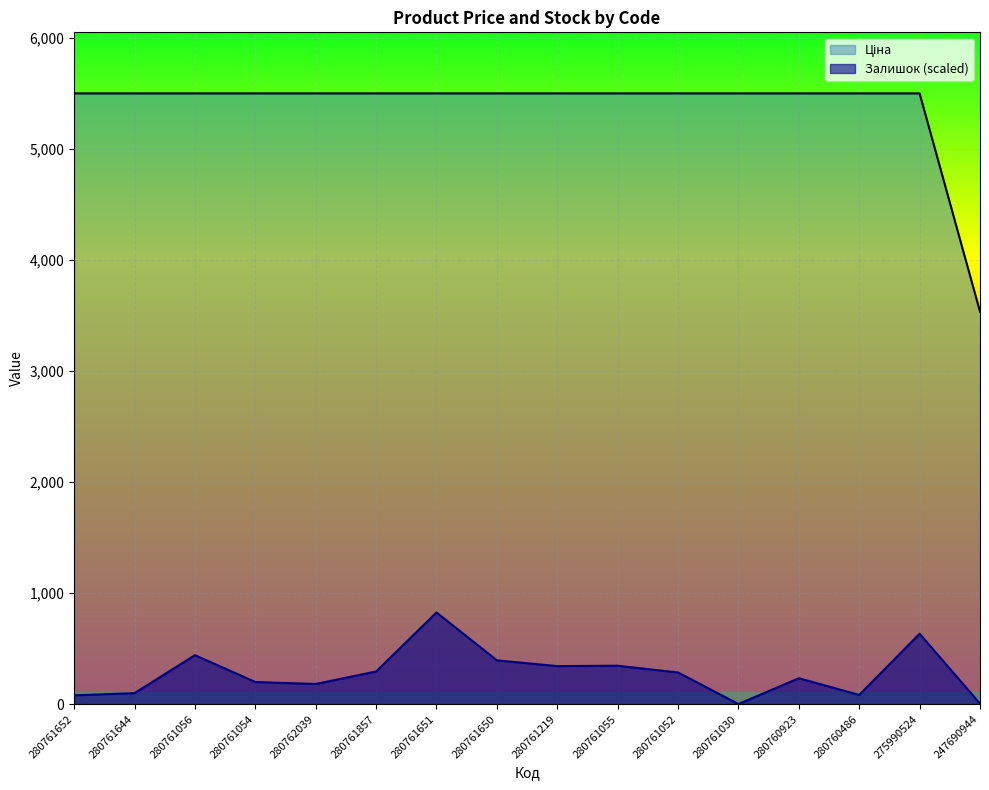

Reading right to left, what are all the values shown in this chart?

Ціна: 247690944=3533.1	275990524=5497.3	280760486=5497.3	280760923=5497.3	280761030=5497.3	280761052=5497.3	280761055=5497.3	280761219=5497.3	280761650=5497.3	280761651=5497.3	280761857=5497.3	280762039=5497.3	280761054=5497.3	280761056=5497.3	280761644=5497.3	280761652=5497.3
Залишок: 247690944=3.6	275990524=633.2	280760486=82.3	280760923=232.5	280761030=0.0	280761052=284.4	280761055=345.2	280761219=341.6	280761650=393.5	280761651=824.6	280761857=293.3	280762039=180.7	280761054=198.5	280761056=440.0	280761644=98.4	280761652=78.7